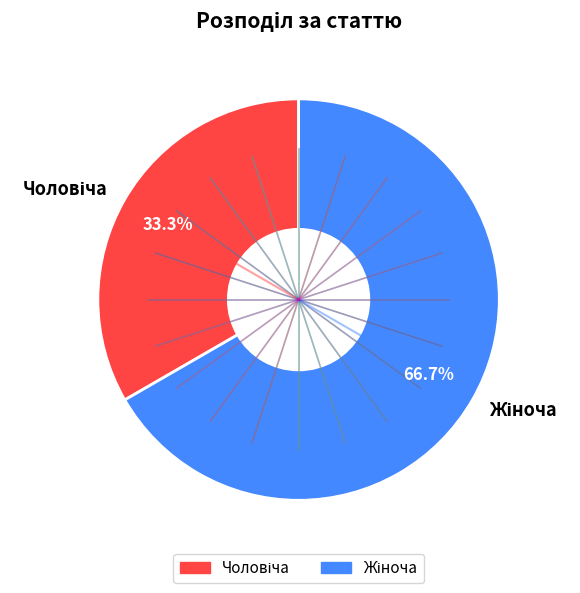

Is there any slice that represents more than half of the pie?

Yes